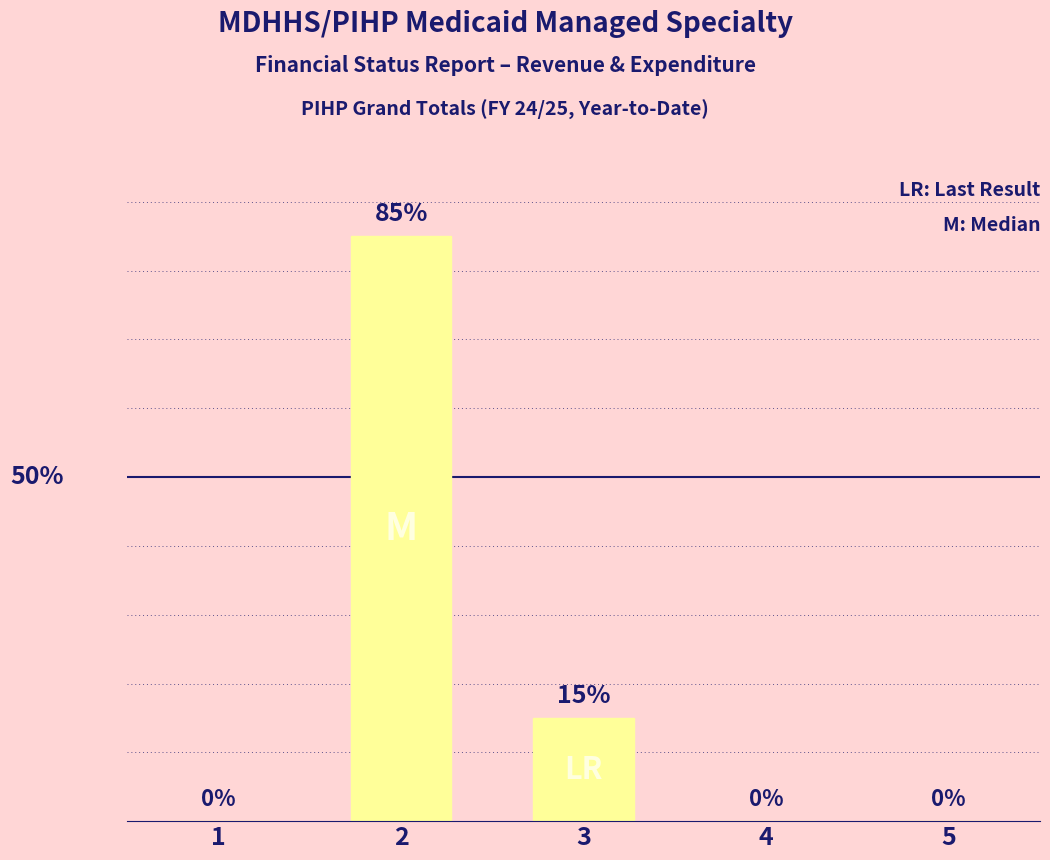

What is the sum of all values?

100